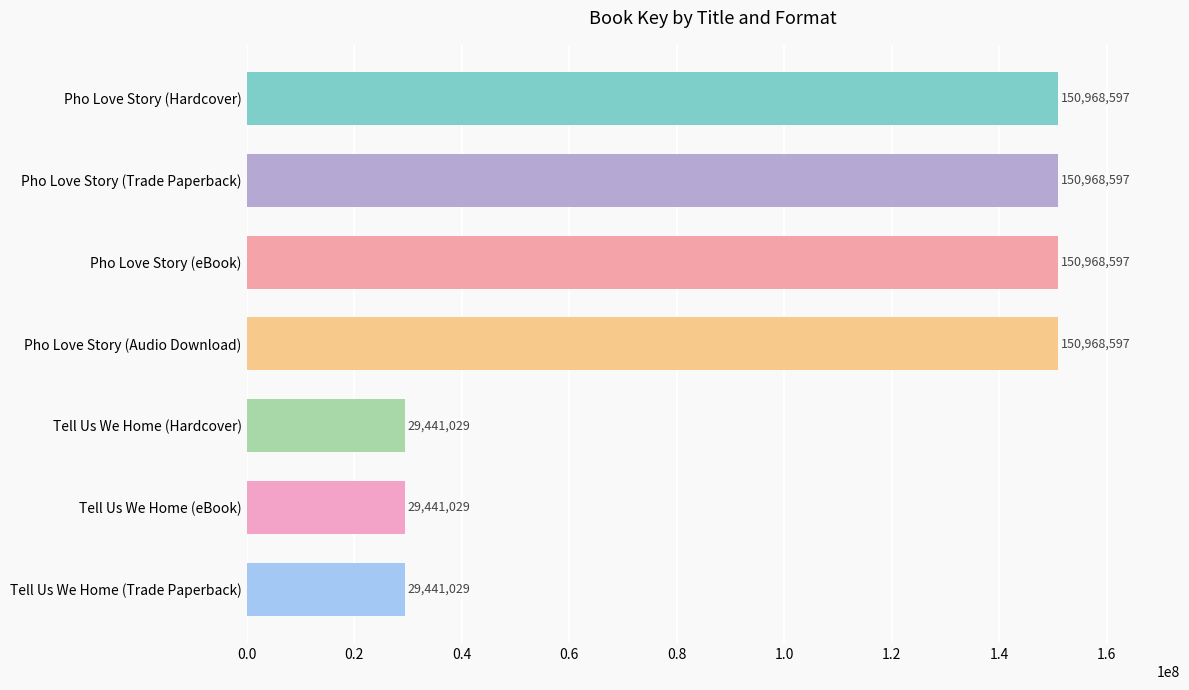

How many series are shown in this chart?

1